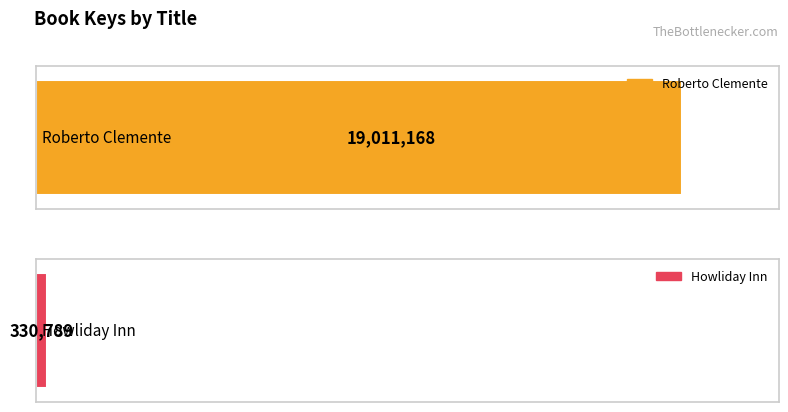

What is the difference between the values at Roberto Clemente and Howliday Inn?

18680379